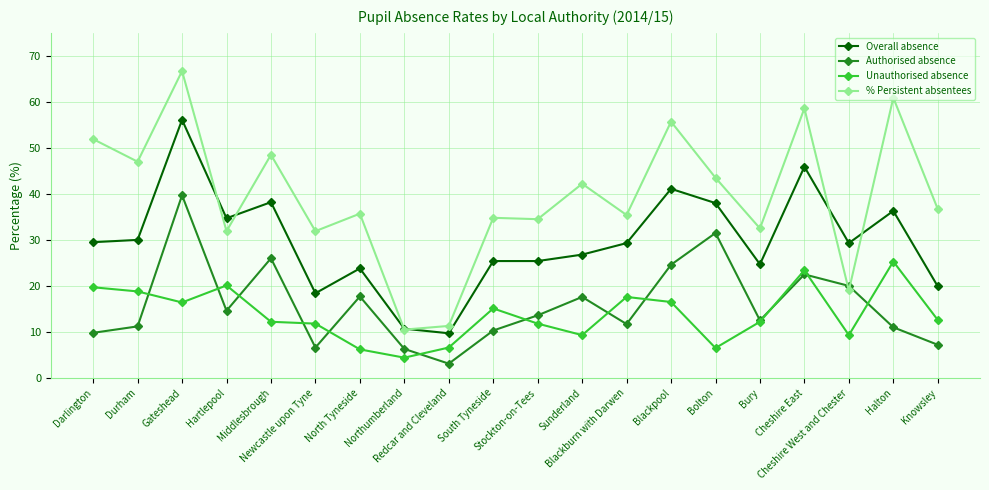

At Knowsley, list the series in order from smallest to largest.

Authorised absence, Unauthorised absence, Overall absence, % Persistent absentees